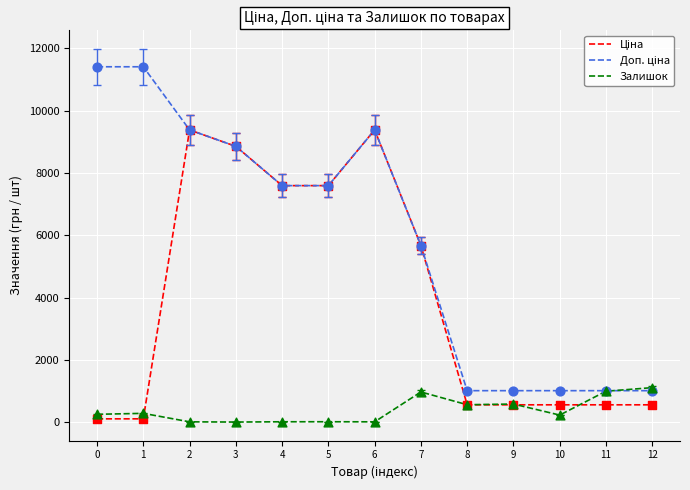

What is the spread (max minus min) of values at 9?

453.9